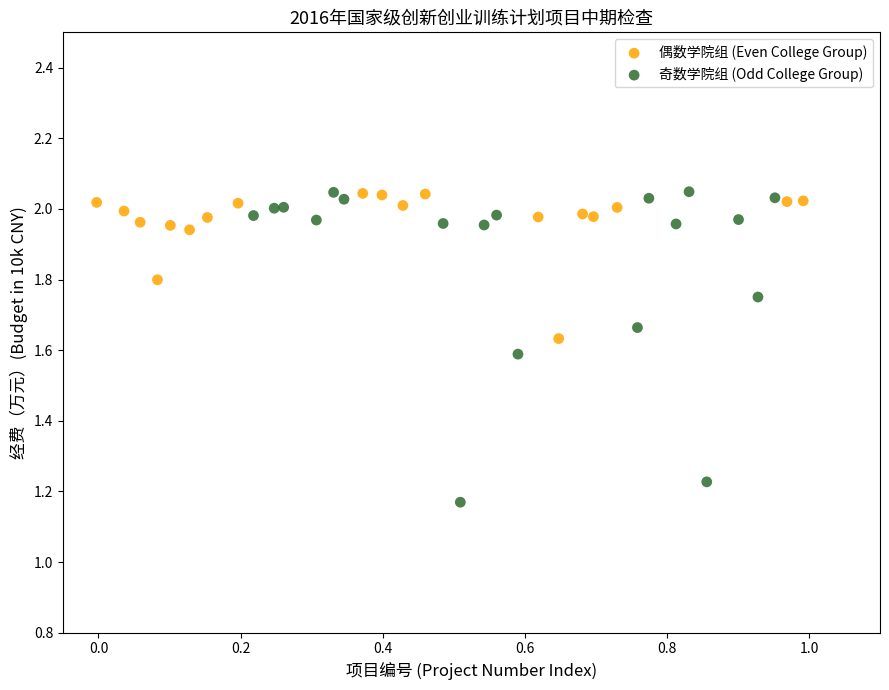

Which series reaches the minimum Y coordinate?

奇数学院组 (Odd College Group)